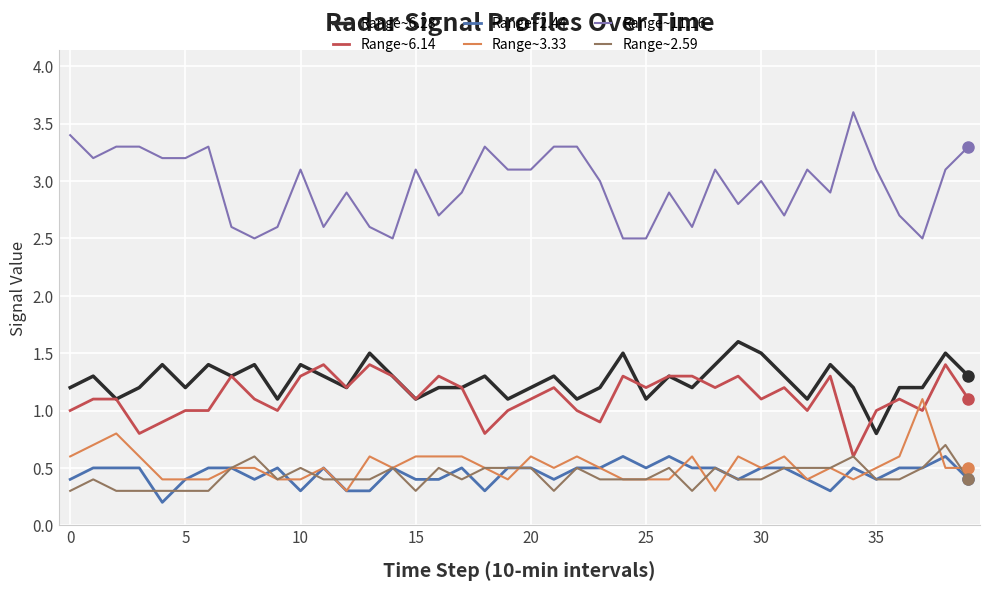

Count the Range~3.33 values in the range 0 to 1.

39